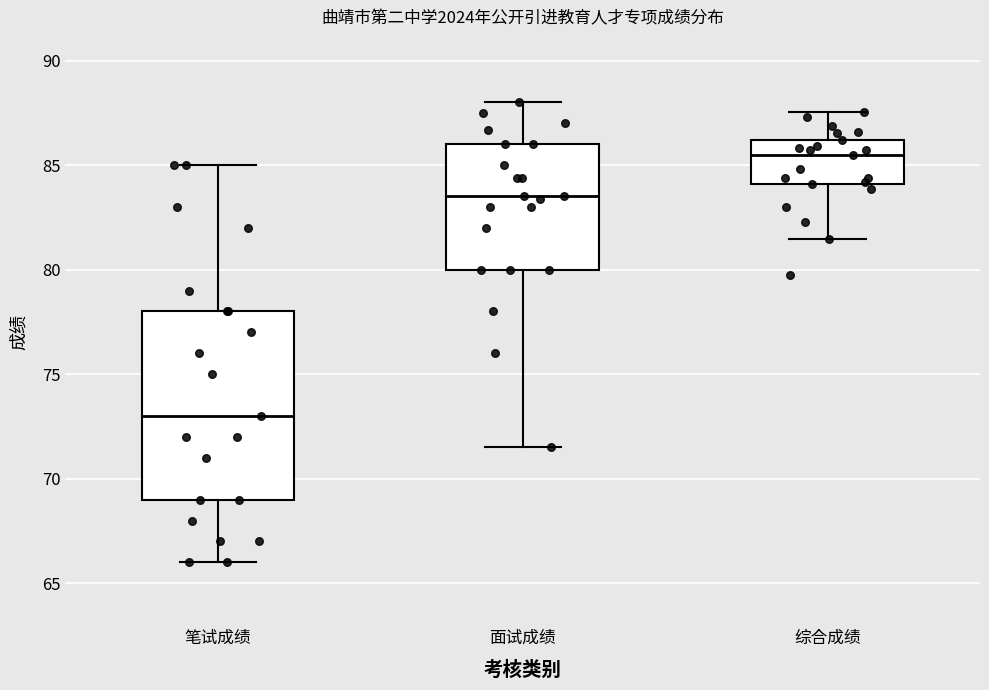

Reading left to right, transcribe this box plot: for each box, give where its median line is, the range the box spans, and where its two whiskers end, as read against the y-axis. The values are not printed on the chart, so give them approximately, as read against the axis.

笔试成绩: median 73.0, box 69.0 to 78.0, whiskers 66.0 to 85.0
面试成绩: median 83.5, box 80.0 to 86.0, whiskers 71.5 to 88.0
综合成绩: median 85.5, box 84.0 to 86.0, whiskers 81.5 to 87.5